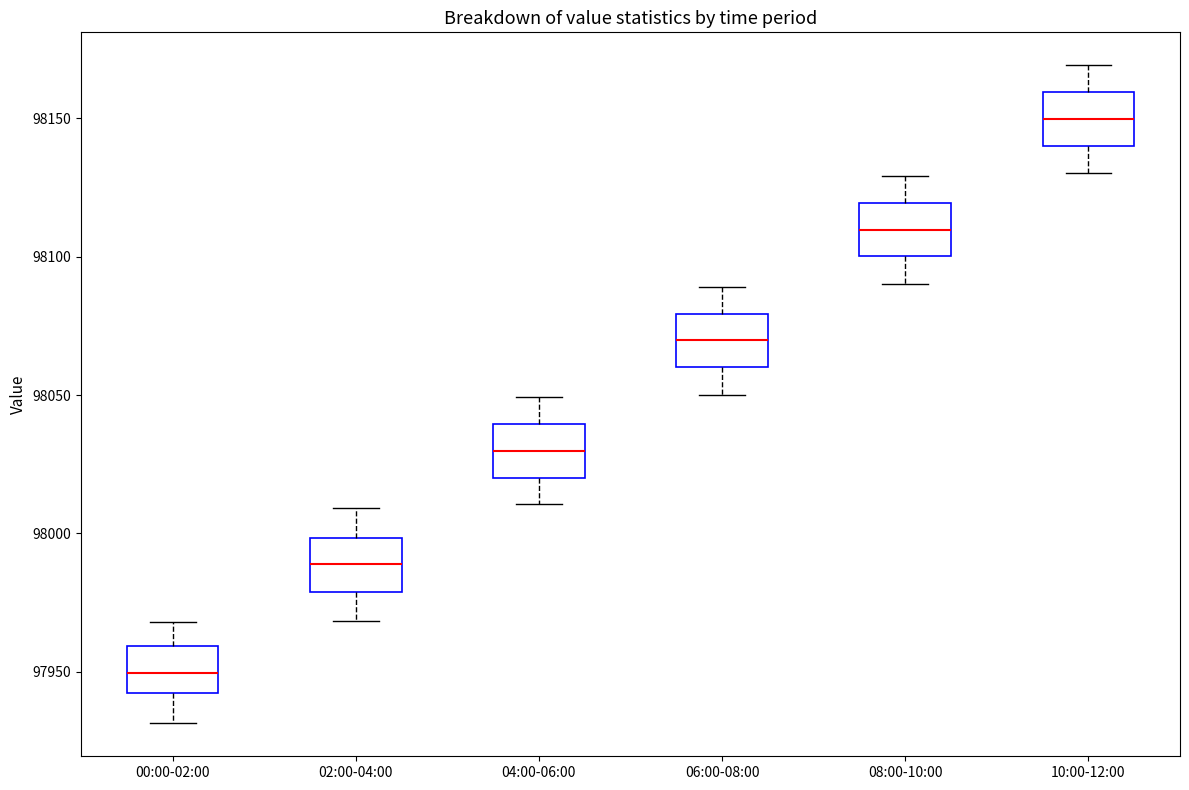

Reading left to right, transcribe this box plot: for each box, give where its median line is, the range the box spans, and where its two whiskers end, as read against the y-axis. The values are not printed on the chart, so give them approximately, as read against the axis.

00:00-02:00: median 97950, box 97940 to 97960, whiskers 97930 to 97970
02:00-04:00: median 97990, box 97980 to 98000, whiskers 97970 to 98010
04:00-06:00: median 98030, box 98020 to 98040, whiskers 98010 to 98050
06:00-08:00: median 98070, box 98060 to 98080, whiskers 98050 to 98090
08:00-10:00: median 98110, box 98100 to 98120, whiskers 98090 to 98130
10:00-12:00: median 98150, box 98140 to 98160, whiskers 98130 to 98170